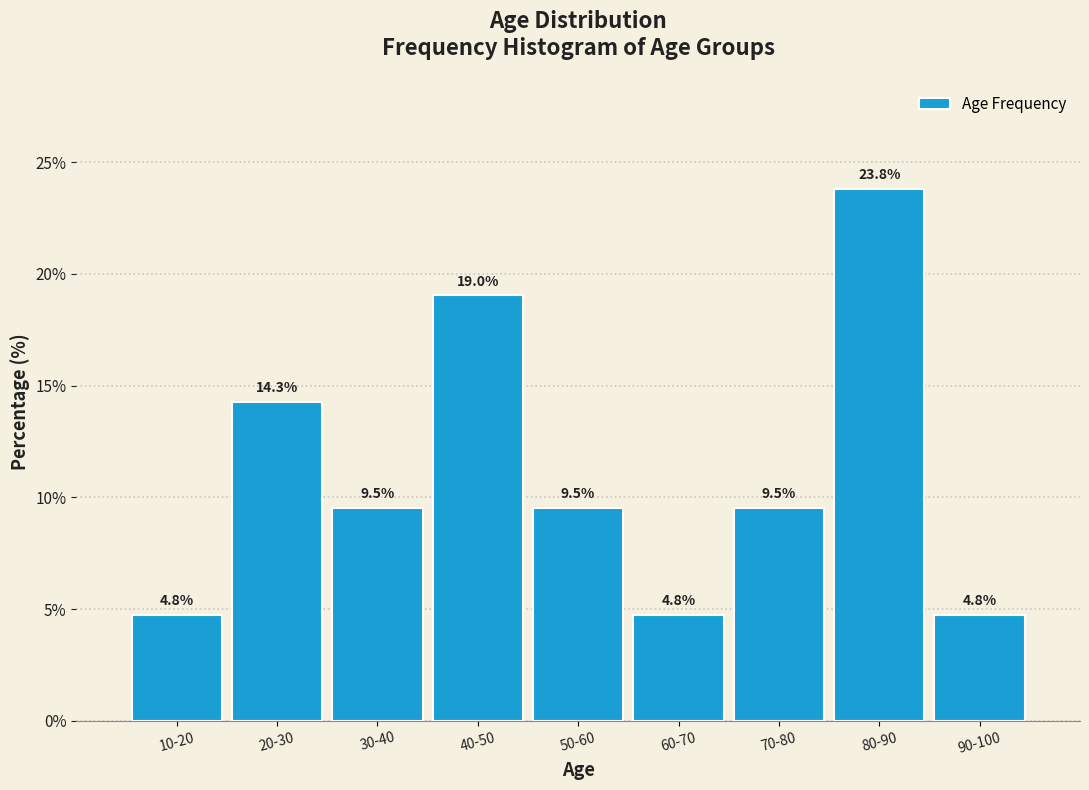

Reading left to right, list all the values displayed in this chart.

10-20=4.8	20-30=14.3	30-40=9.5	40-50=19.0	50-60=9.5	60-70=4.8	70-80=9.5	80-90=23.8	90-100=4.8